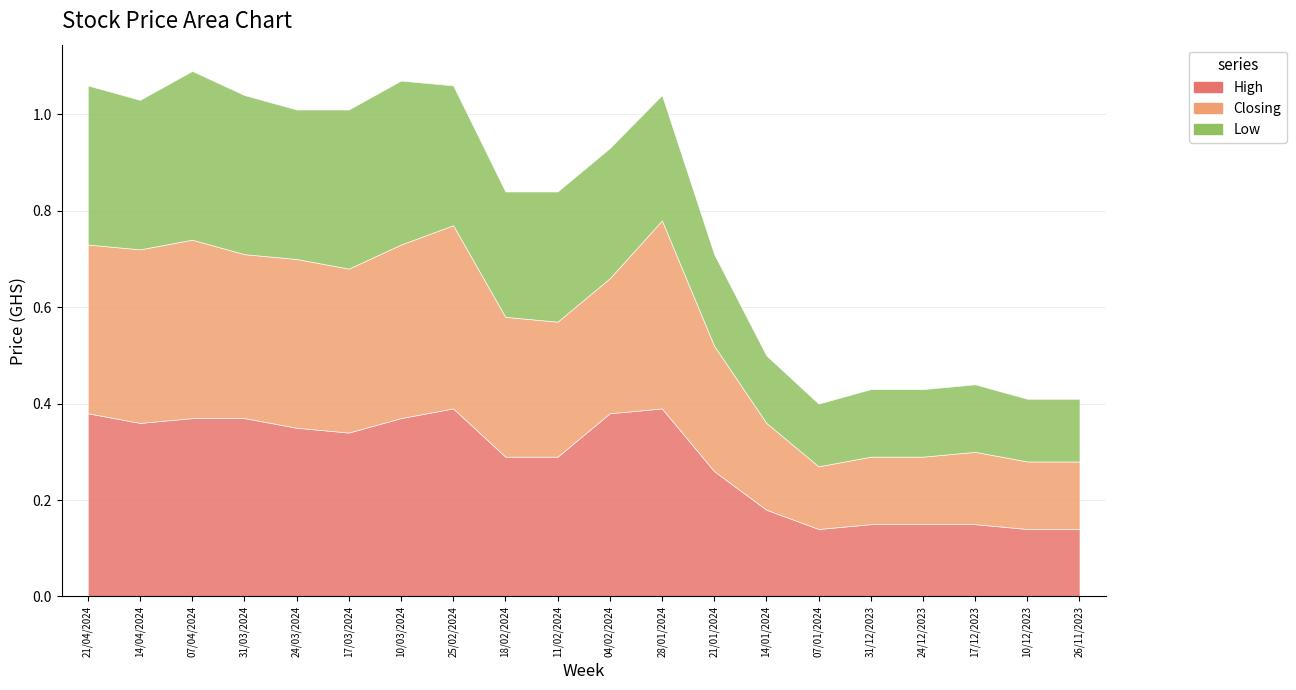

In High, how many points are higher than both neighbors (excluding endpoints)?

2